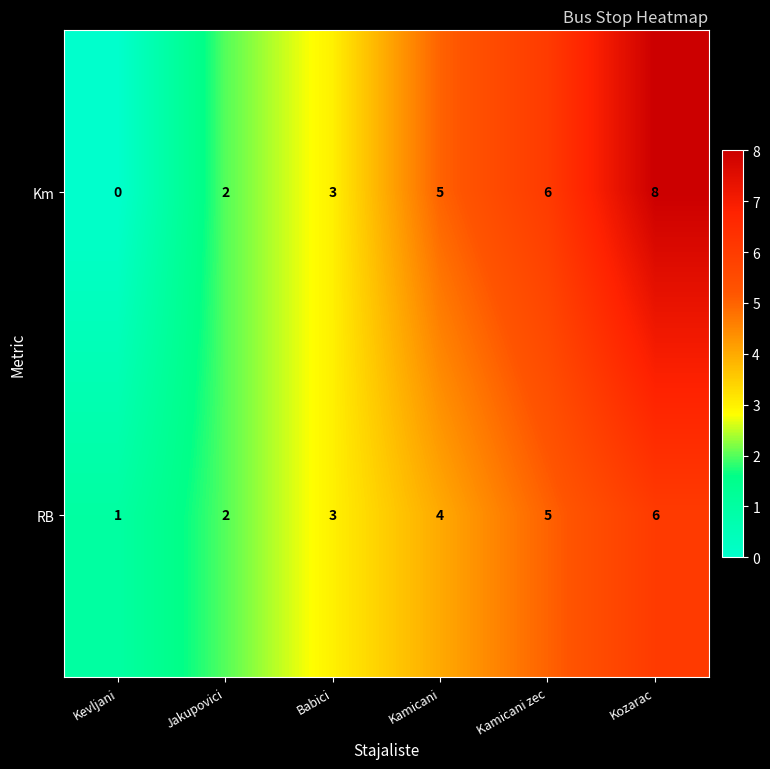

Which label corresponds to the largest value in the chart?

Kozarac